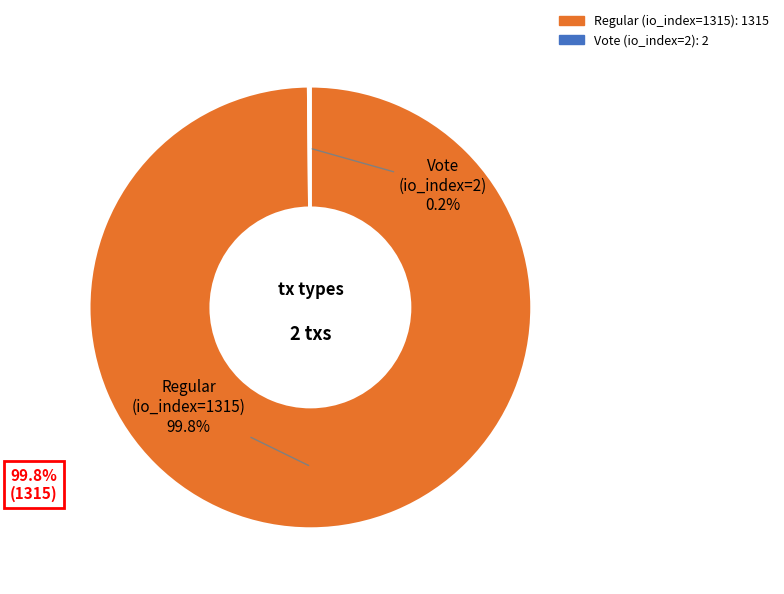

What is the largest slice in the pie chart?

Regular (io_index=1315)